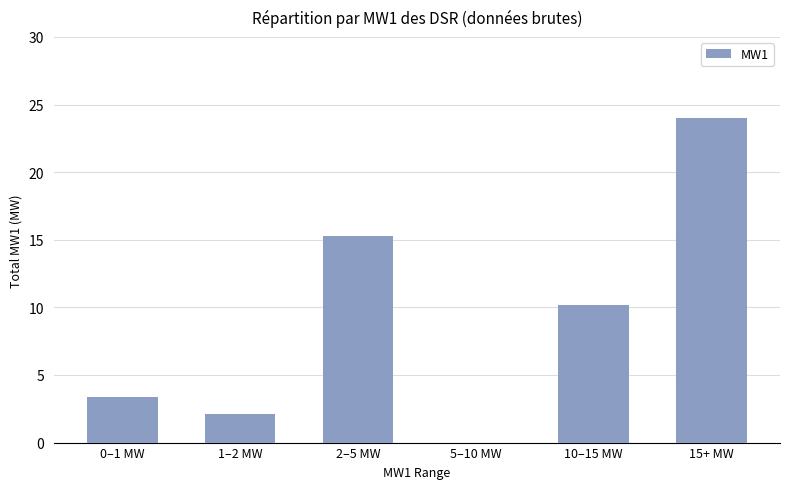

True or false: the data shows 3.4 at 0–1 MW.

True